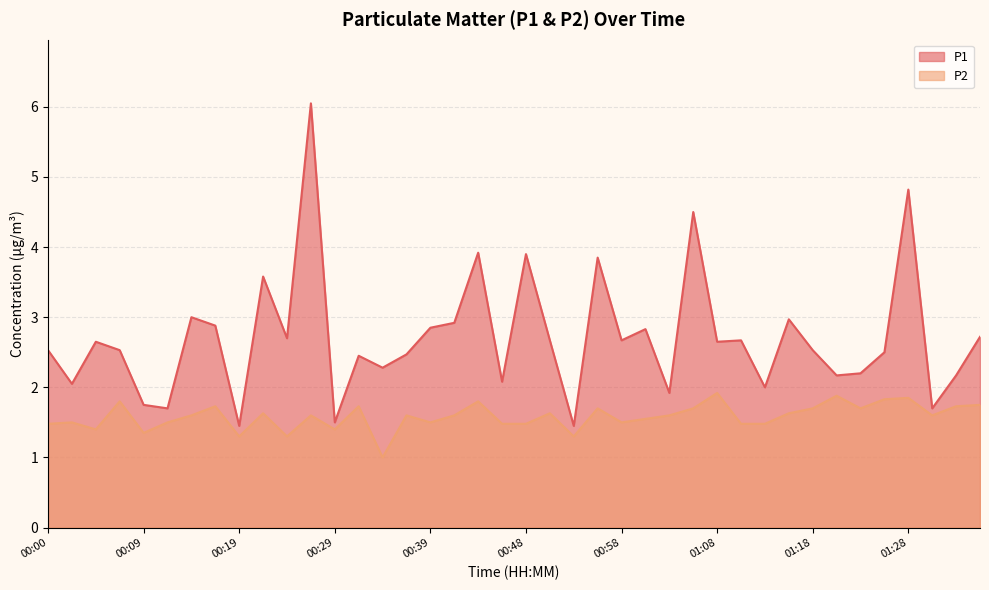

True or false: P2 and P1 intersect in this chart.

False